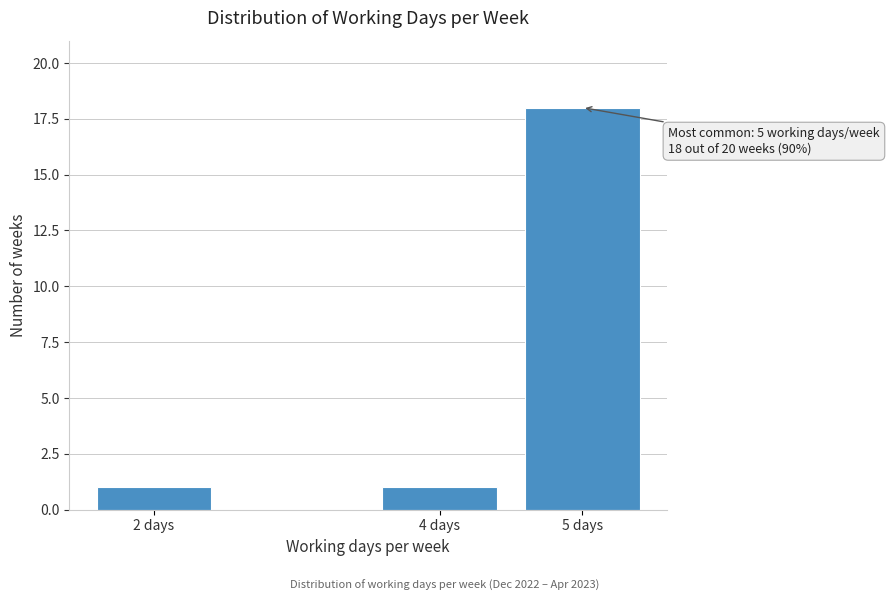

Reading left to right, transcribe all the data shown in this chart.

1	1	18